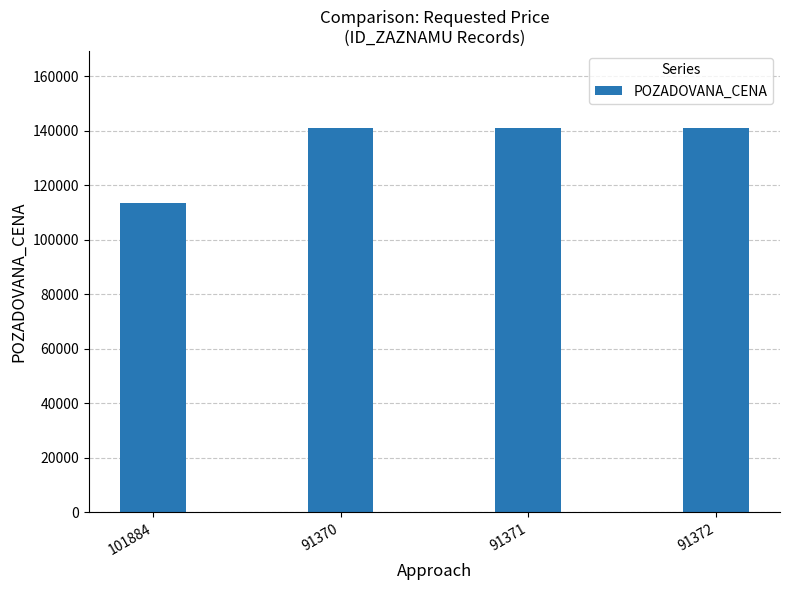

What is the difference between the values at 101884 and 91371?

27600